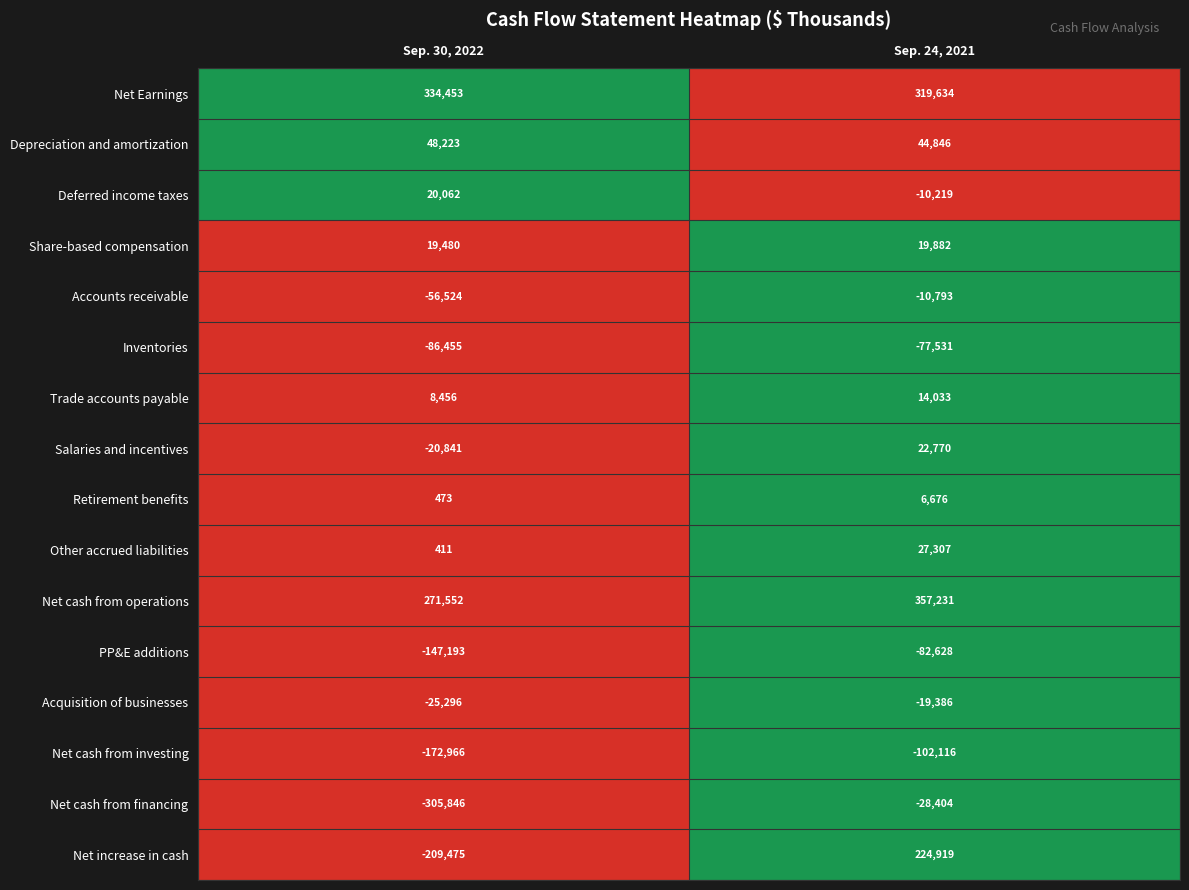

What is the spread (max minus min) of values at Sep. 30, 2022?

640299